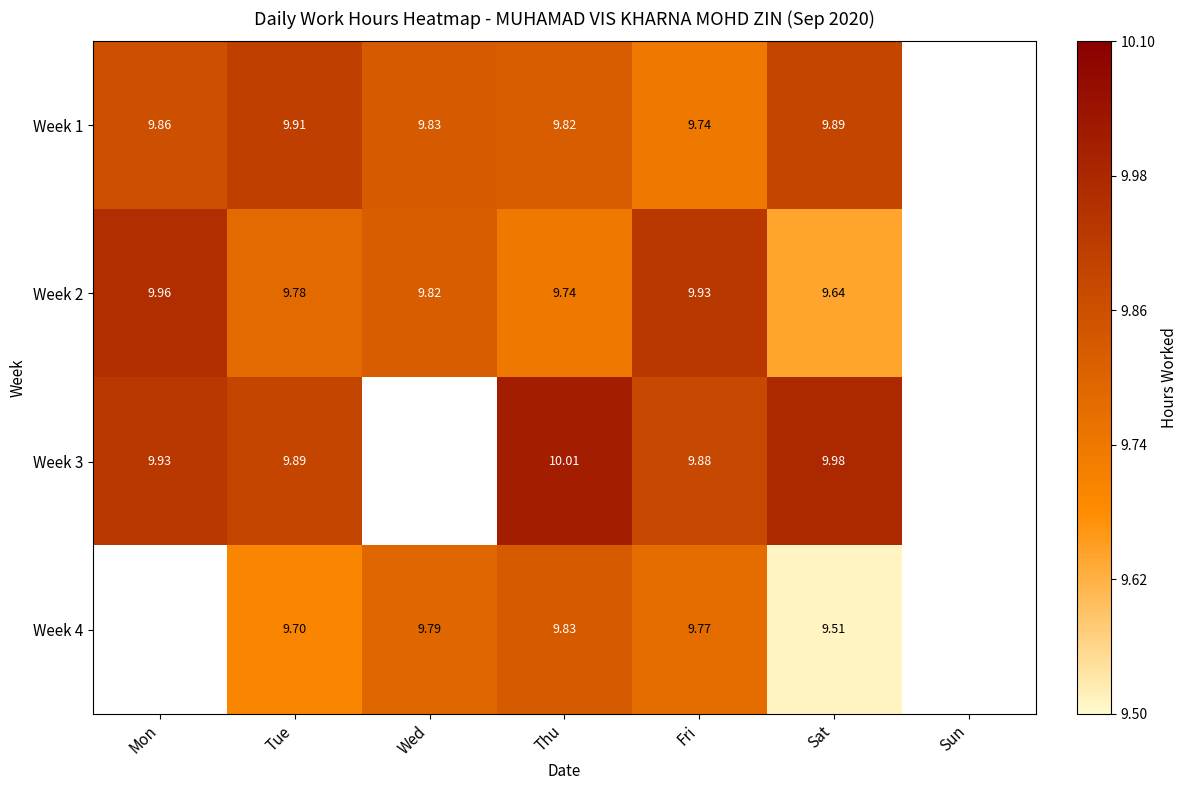

Is the value of Week 4 at Wed greater than the value of Week 1 at Fri?

Yes